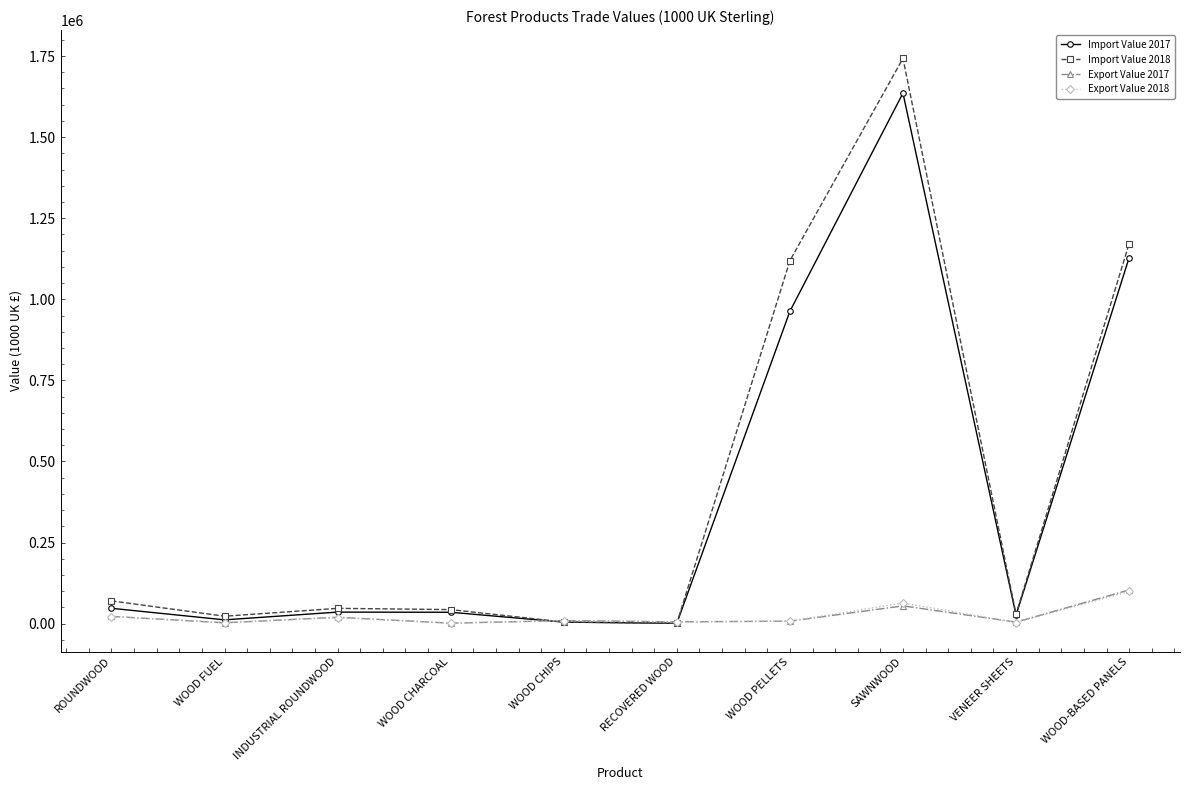

The Export Value 2018 series shows 63827 at SAWNWOOD. True or false?

True